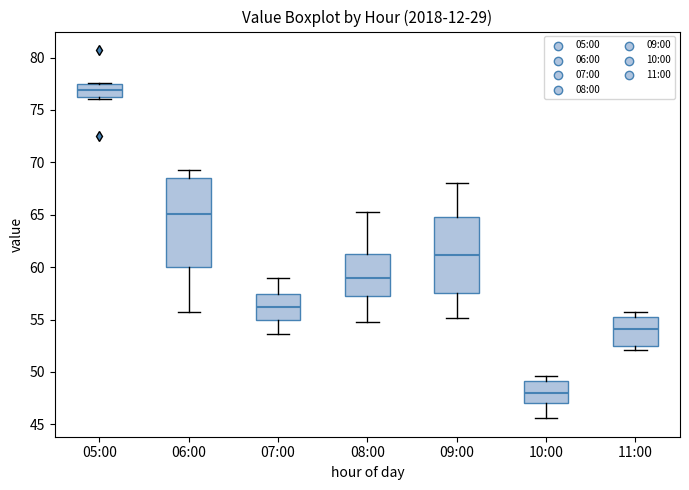

Which box has the highest median line?

05:00